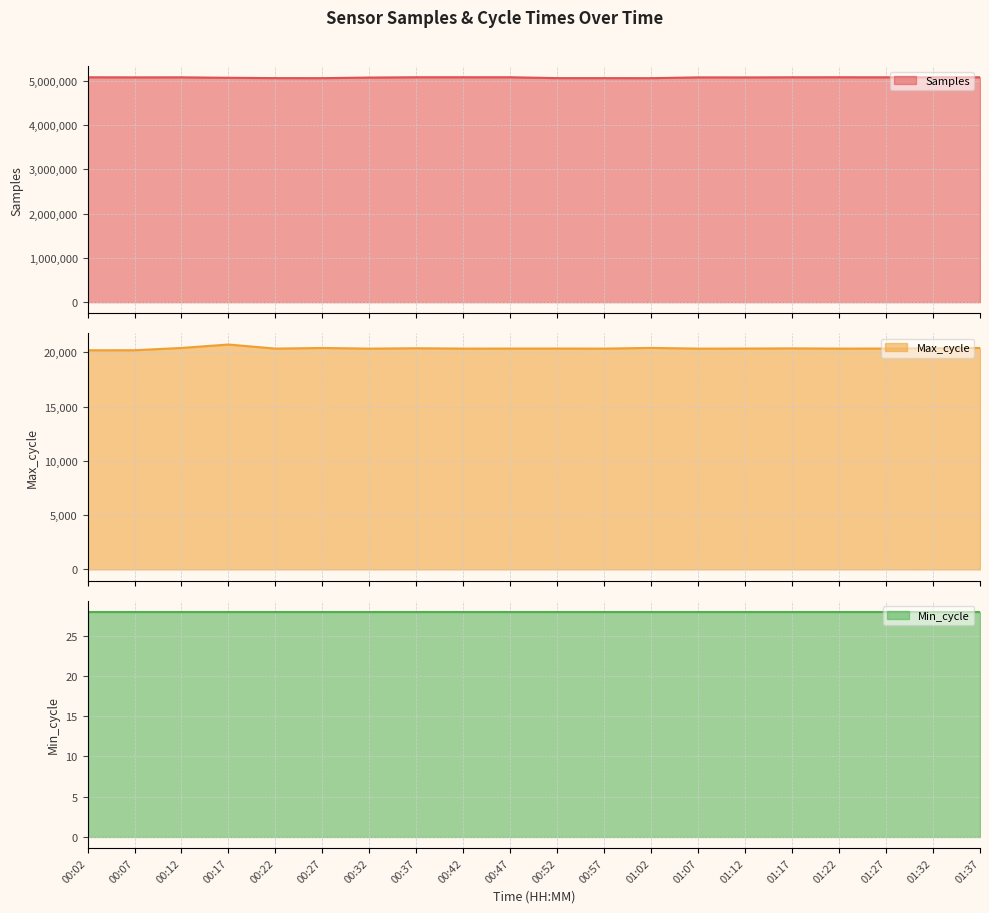

Which series has the largest total across all categories?

Samples